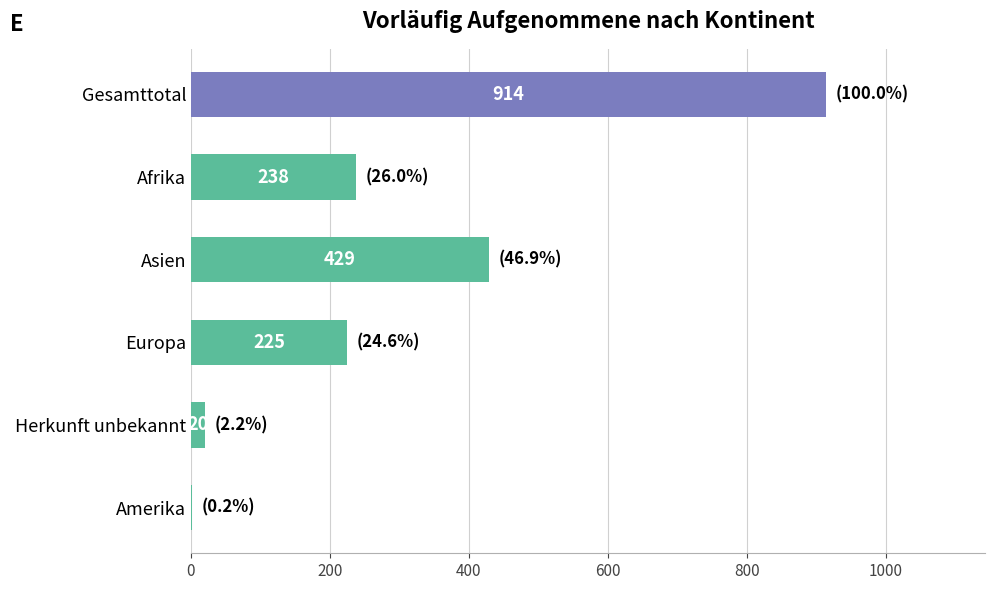

Are the bars horizontal?

Yes